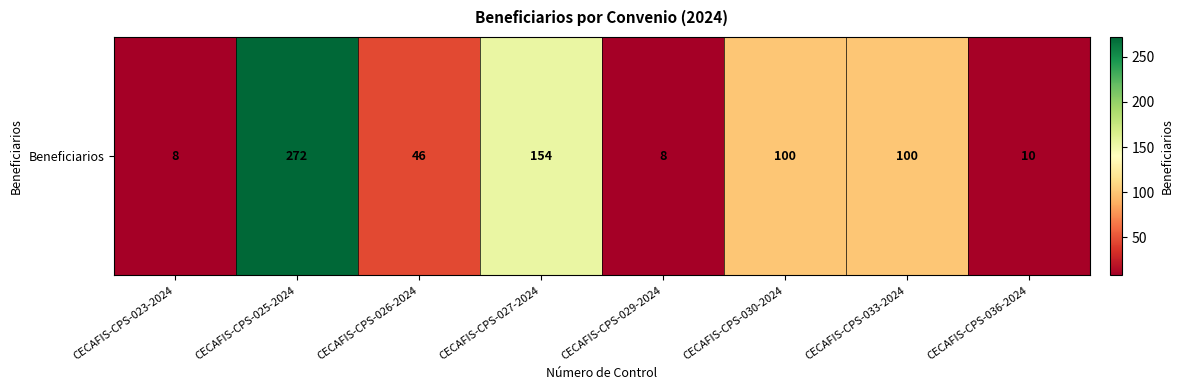

Between CECAFIS-CPS-025-2024 and CECAFIS-CPS-033-2024, which is larger?

CECAFIS-CPS-025-2024